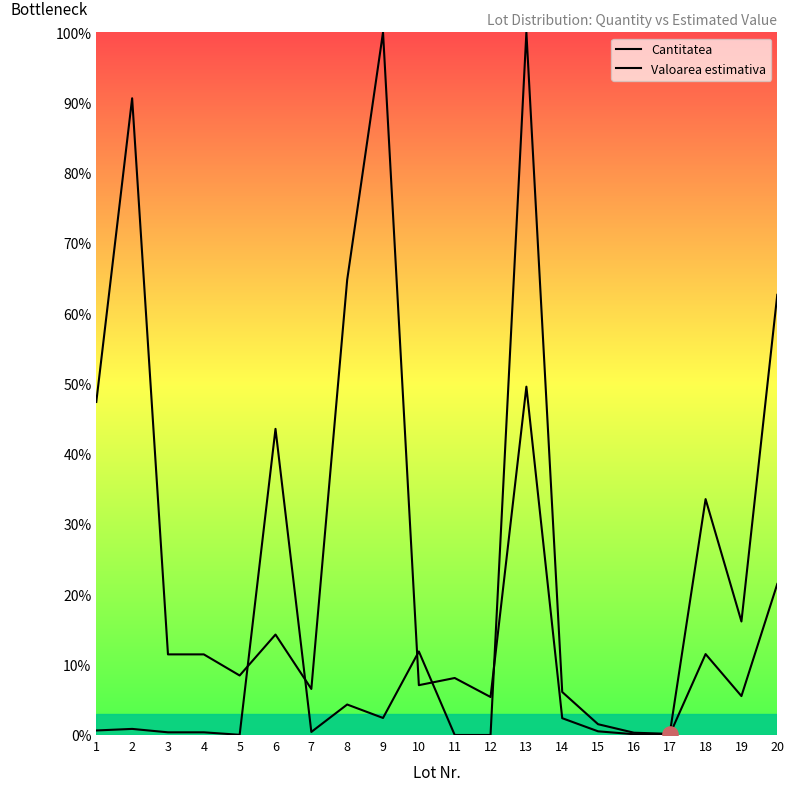

Which series reaches the minimum Y coordinate?

Cantitatea